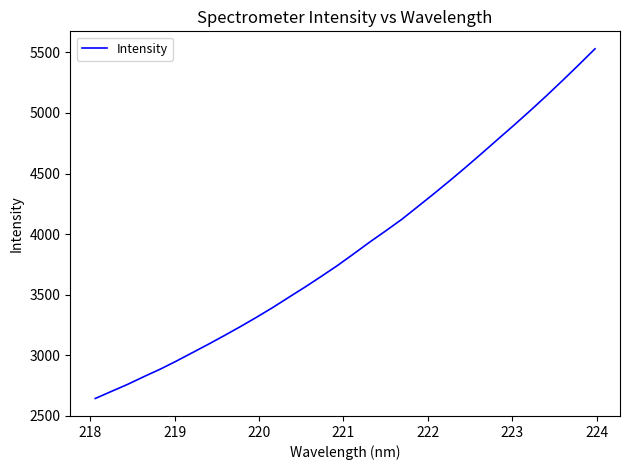

True or false: the data has more than 0 interior local peaks.

False